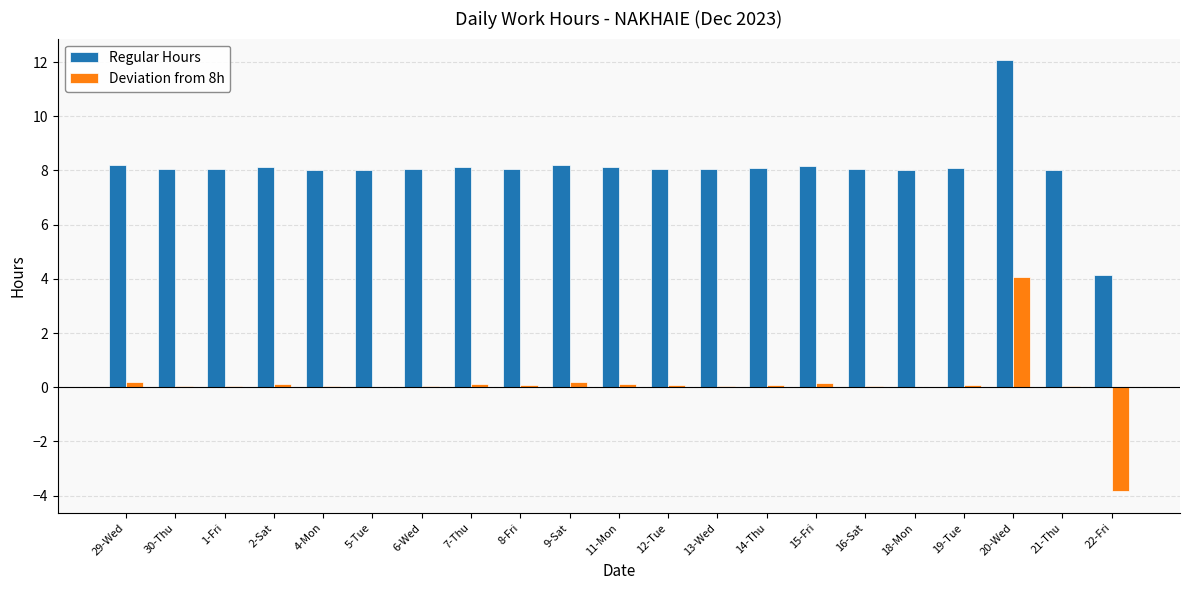

Is the value of Regular Hours at 30-Thu greater than the value of Deviation from 8h at 14-Thu?

Yes